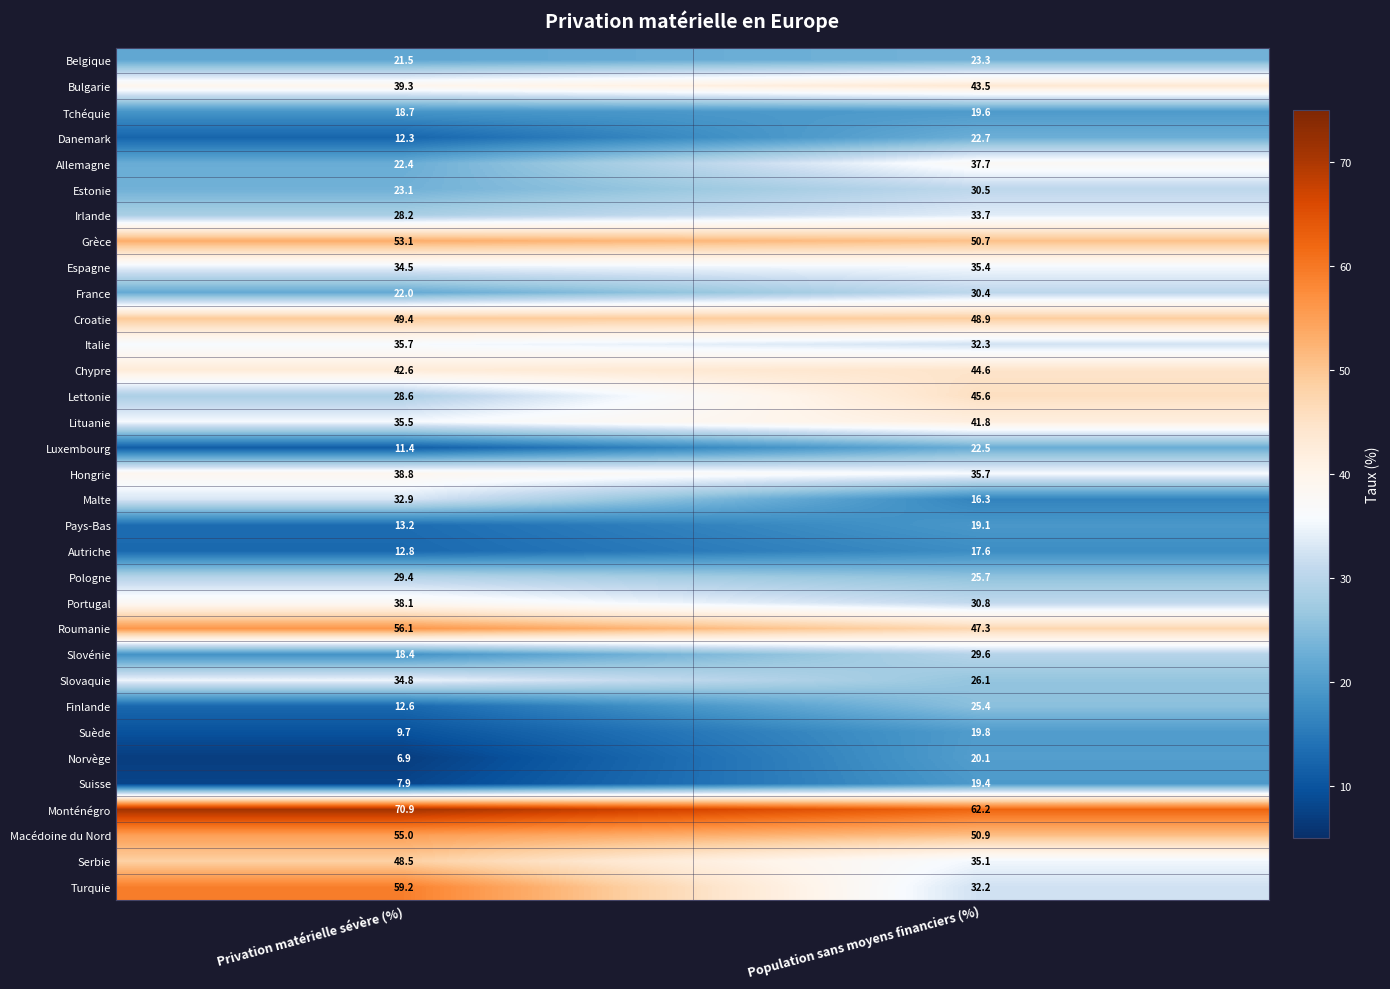

What is the sum of all Belgique values?

44.8